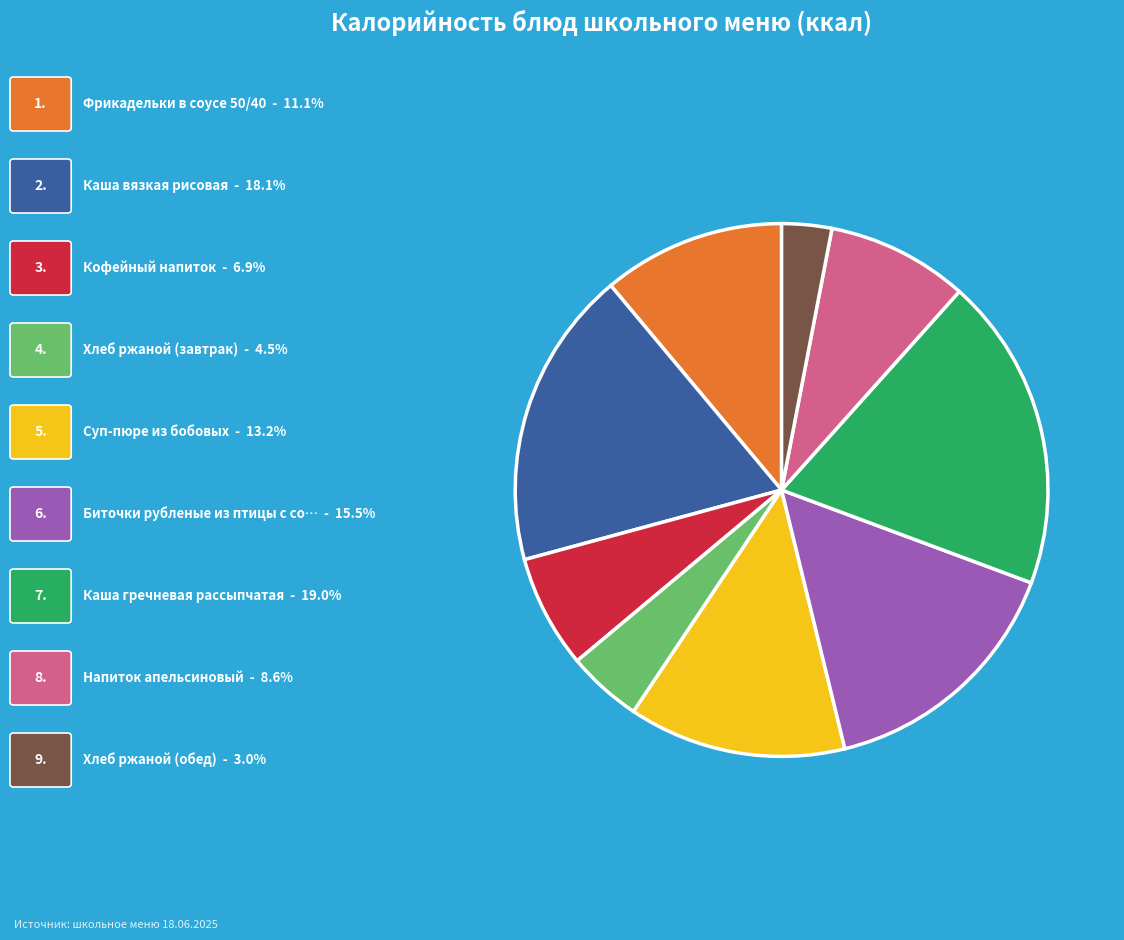

Is there any slice that represents more than half of the pie?

No